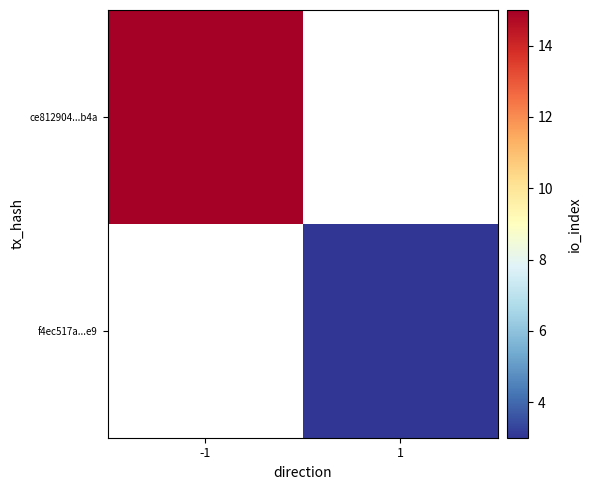

The f4ec517a...e9 series shows 3.0 at 1. True or false?

True